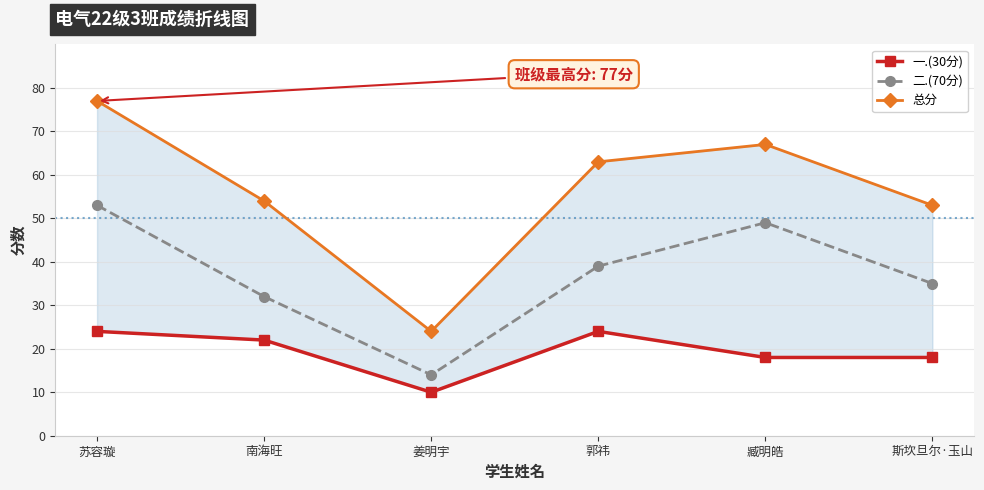

What is the sum of all 总分 values?

338